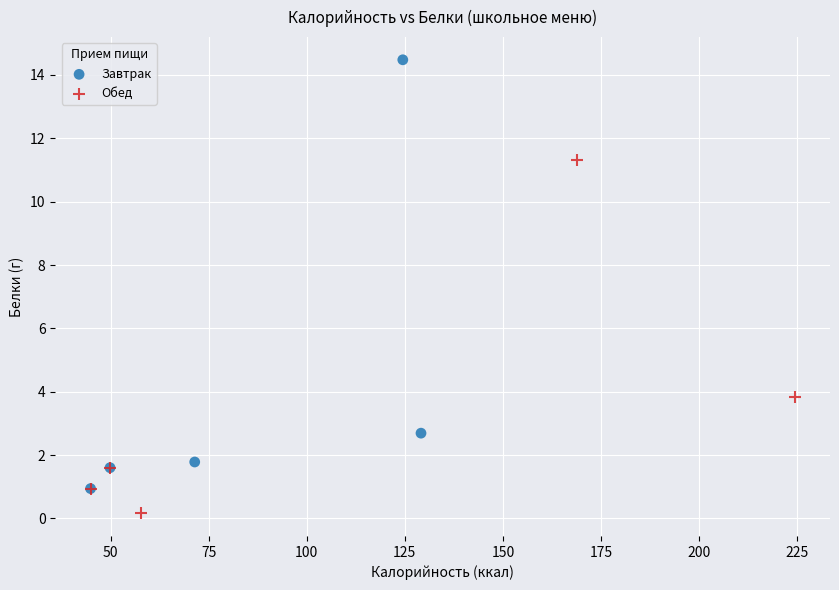

Which series has the largest Y range (max minus min)?

Завтрак